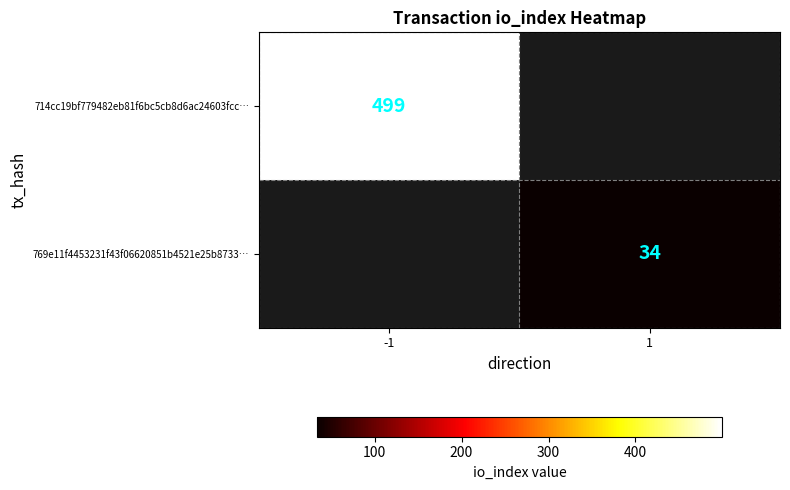

True or false: 714cc19bf779482eb81f6bc5cb8d6ac24603fcc… has a value of 499 at -1.

True